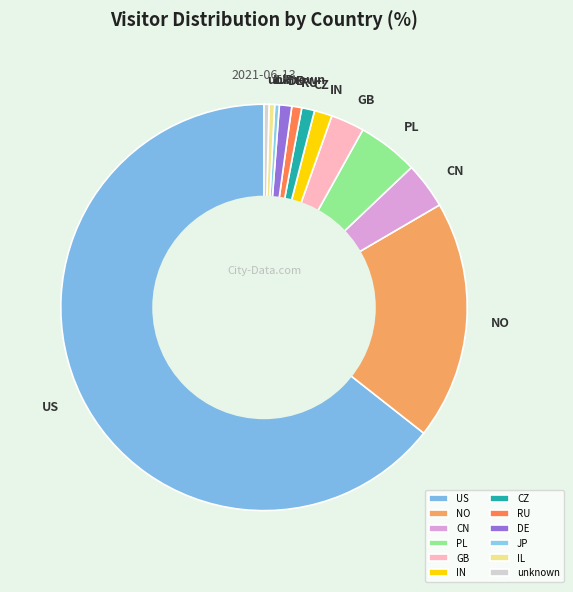

Which has a higher value, NO or IL?

NO